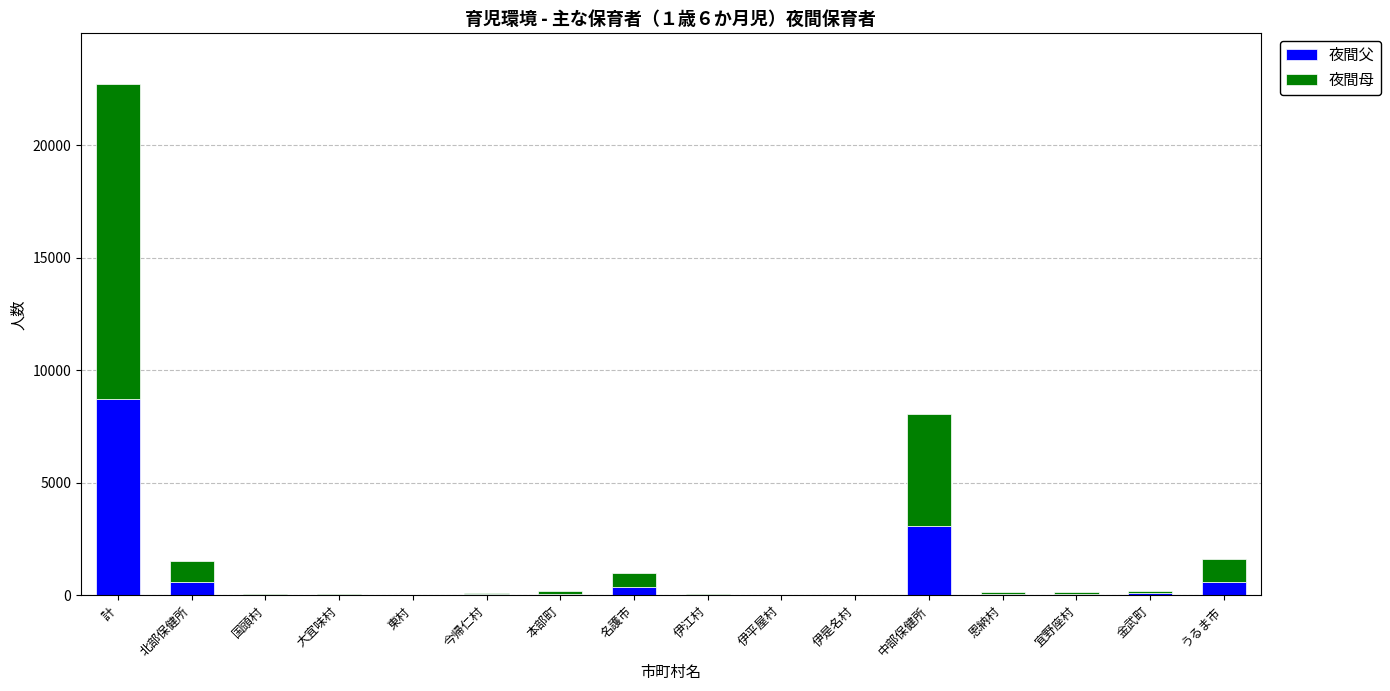

At which category is the sum across all series the highest?

計